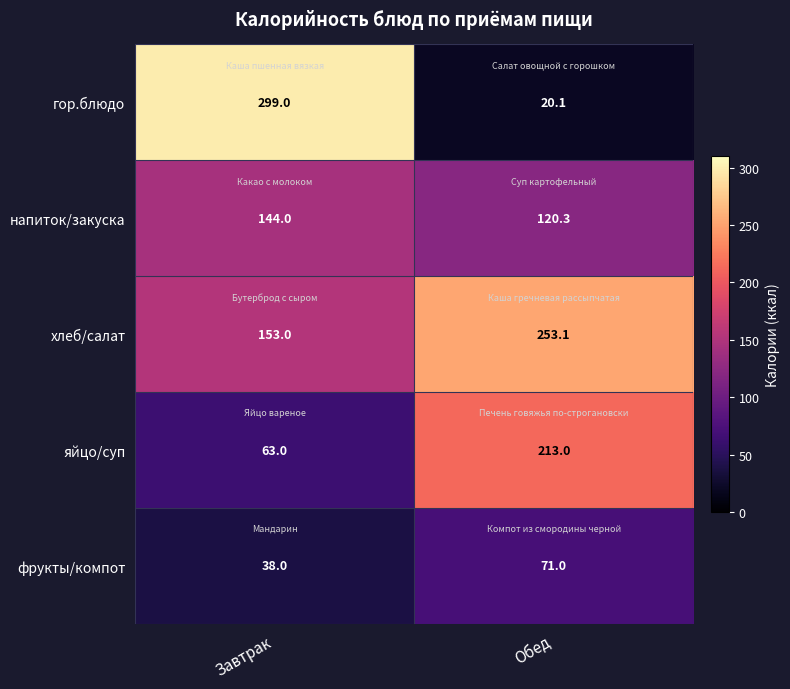

Is it true that напиток/закуска equals 120.3 at Обед?

True